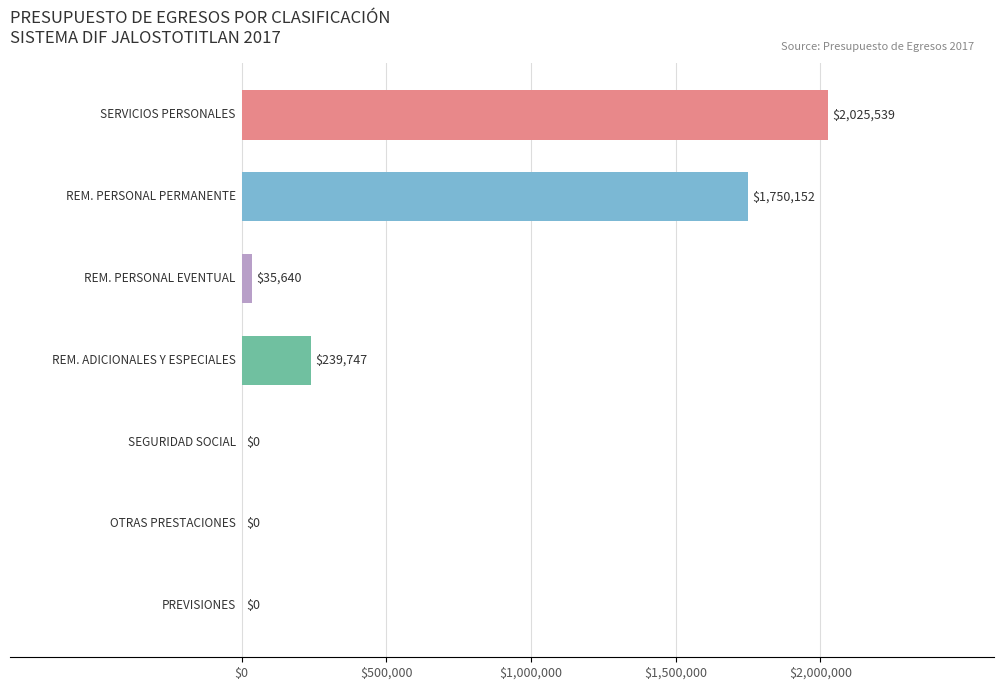

What is the maximum value shown in the chart?

2025539